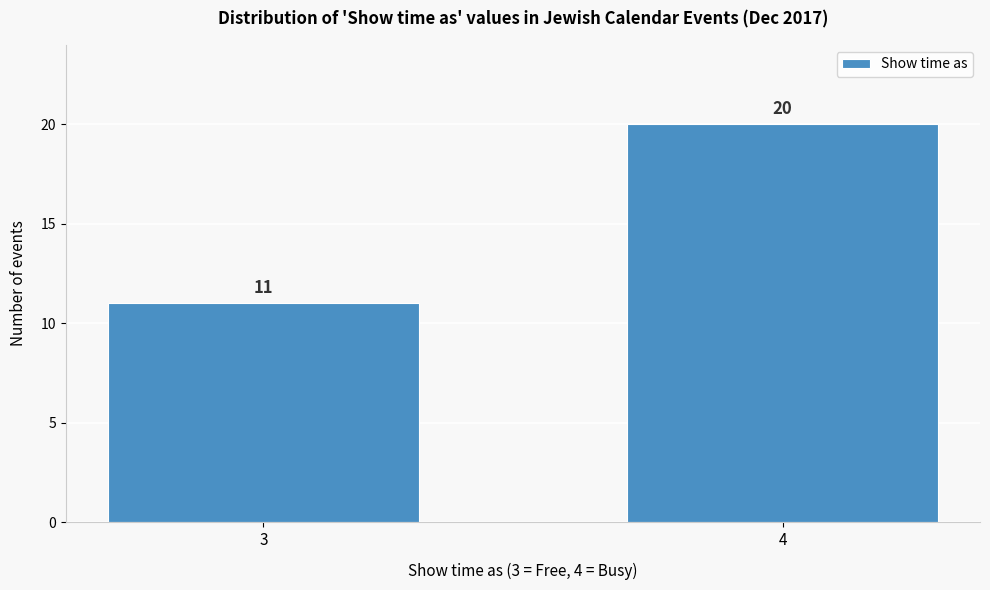

Reading right to left, list all the values displayed in this chart.

4=20	3=11